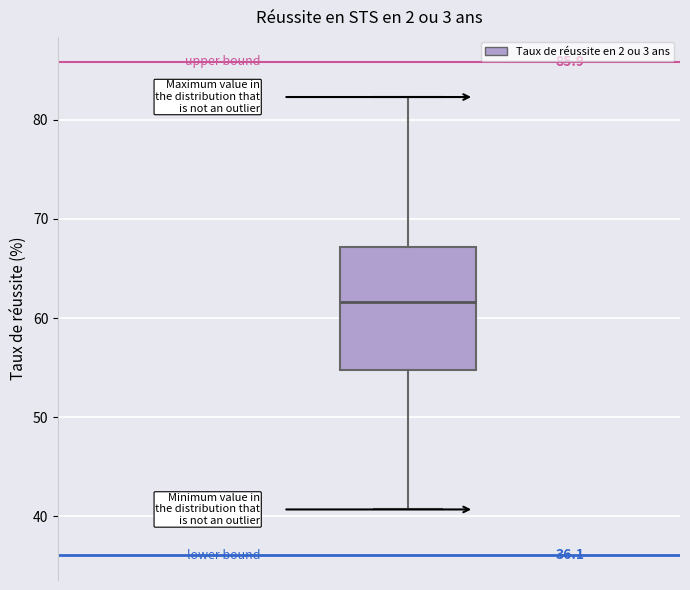

Read this box plot against the y-axis: the position of the median line, the range covered by the box, and the ends of both whiskers. The values are not printed on the chart, so give them approximately, as read against the axis.

median 62, box 55 to 67, whiskers 41 to 82